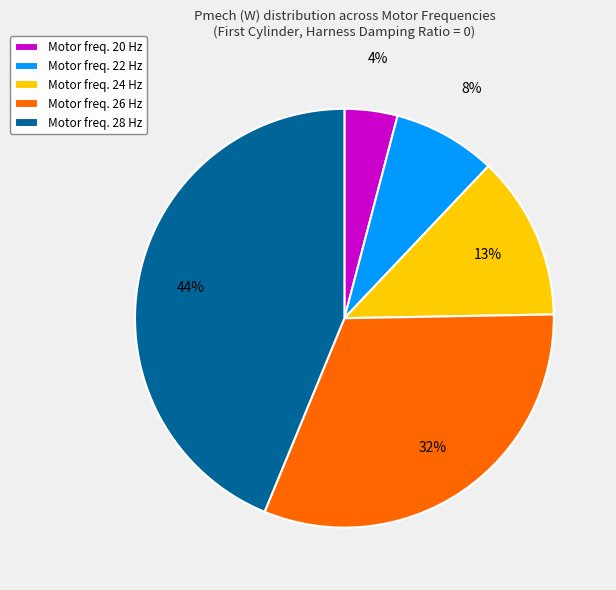

Is it true that Motor freq. 28 Hz is 44% of the pie?

True